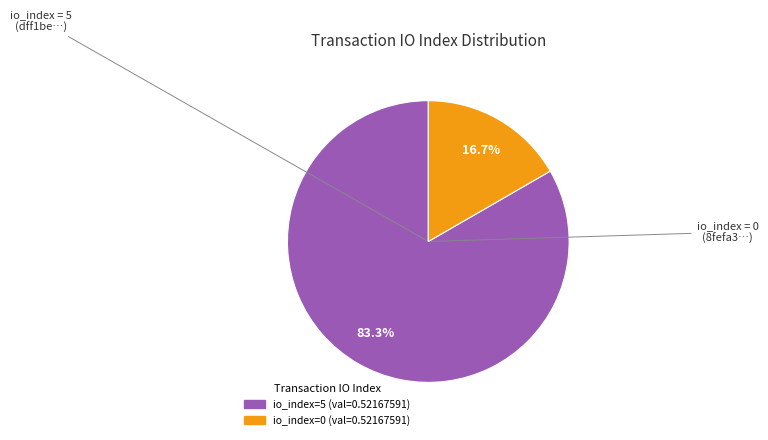

Does any single category account for the majority?

Yes